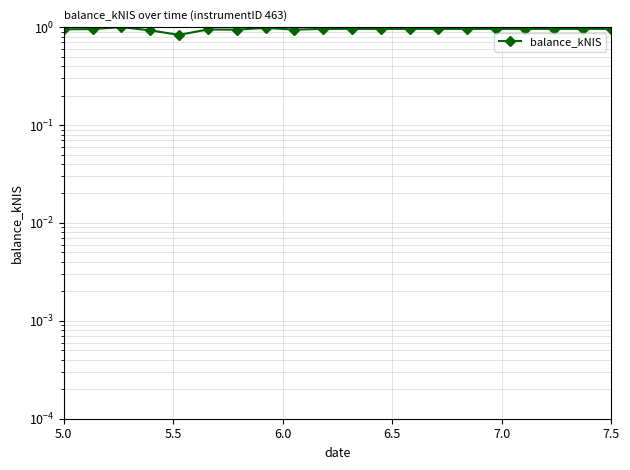

What is the average value?

1.0